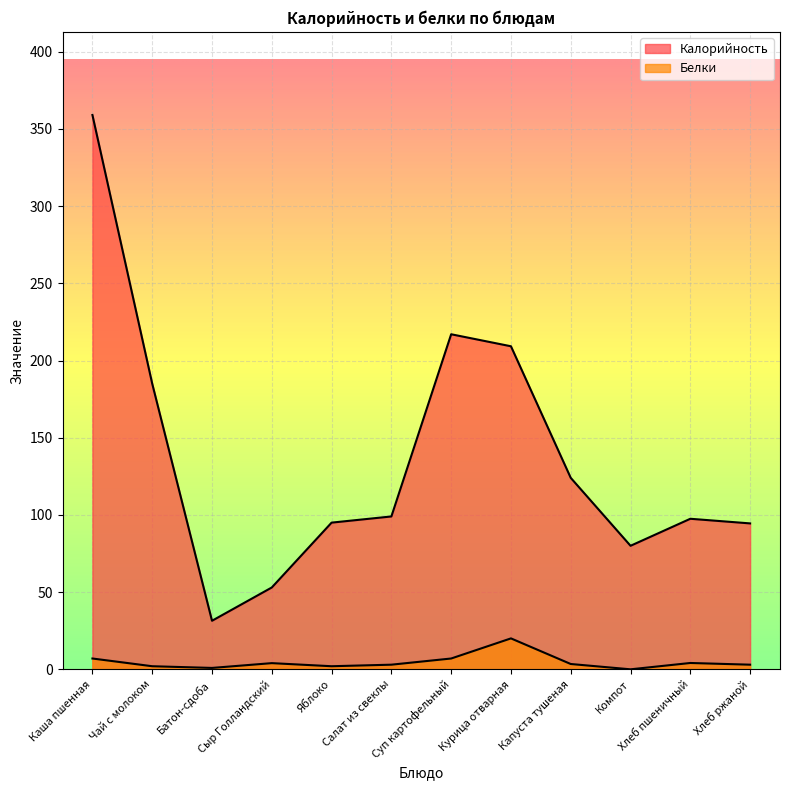

True or false: Калорийность and Белки cross at least once.

False